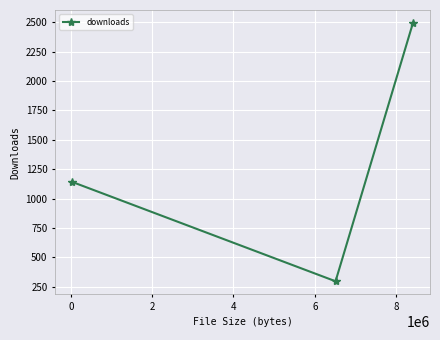

What is the average value?

1310